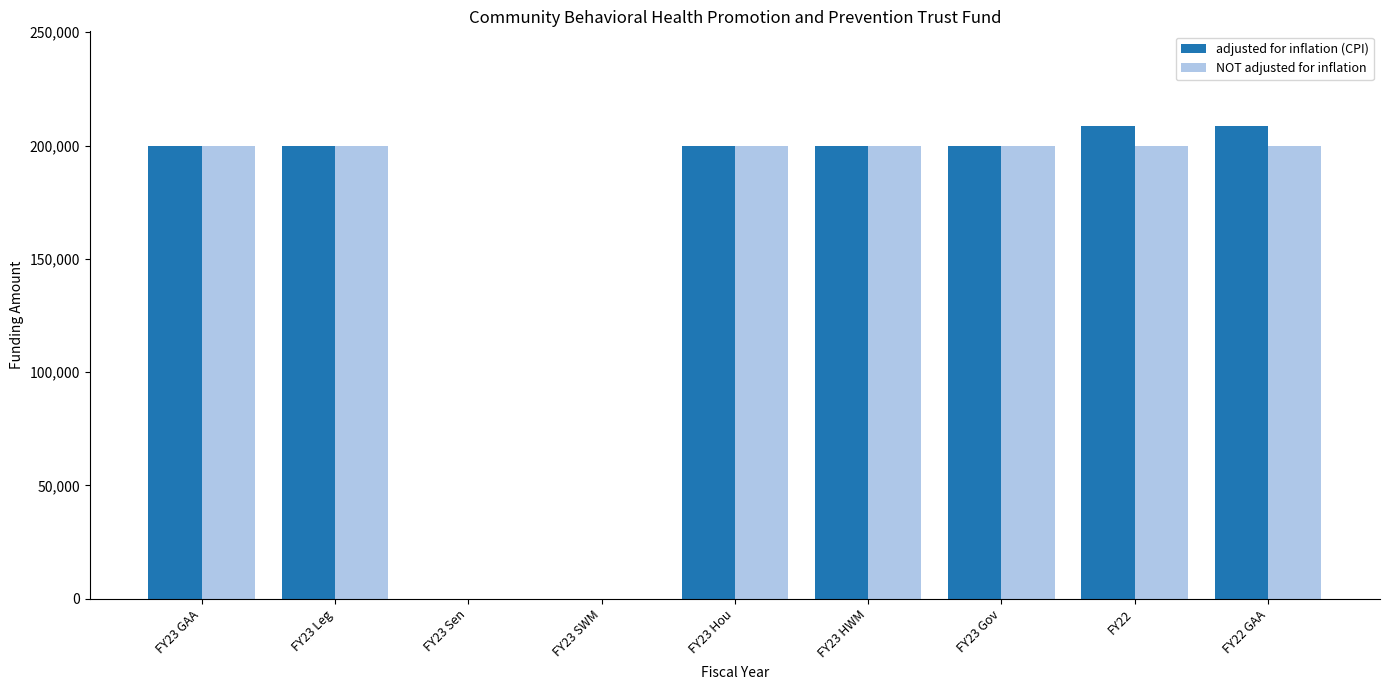

Which series has the widest spread of values?

adjusted for inflation (CPI)